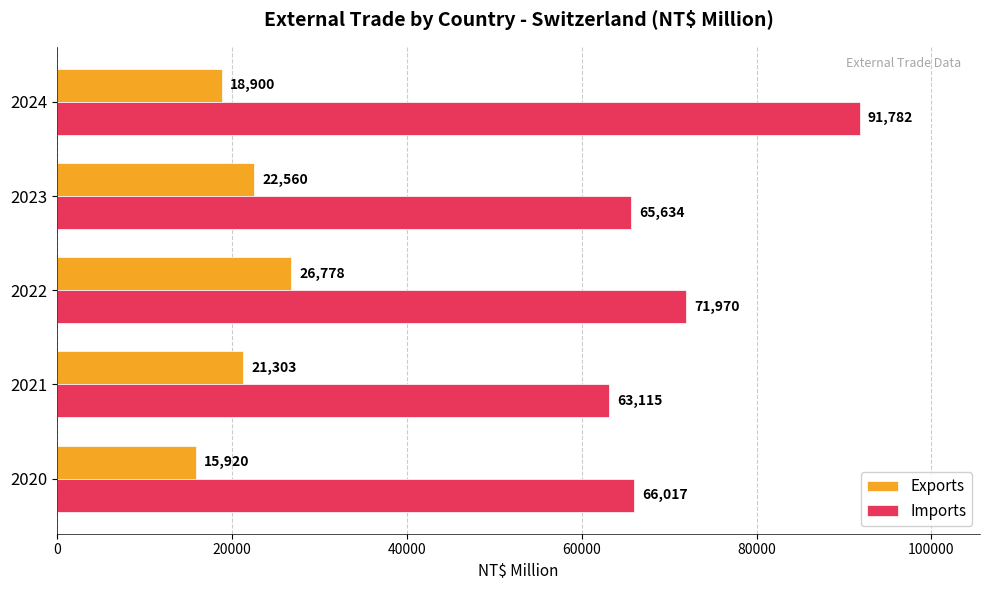

What is the approximate value of Exports at 2024?

18900